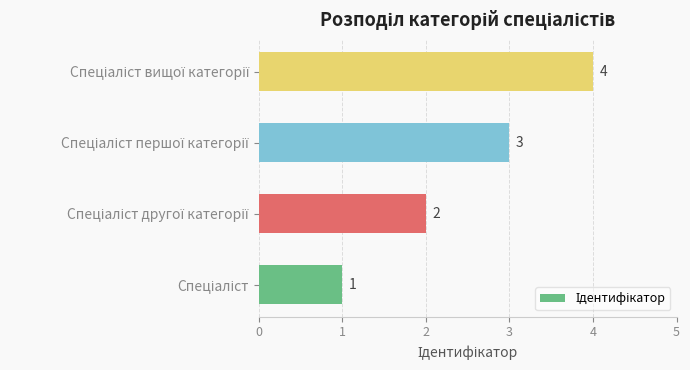

What is the maximum value shown in the chart?

4